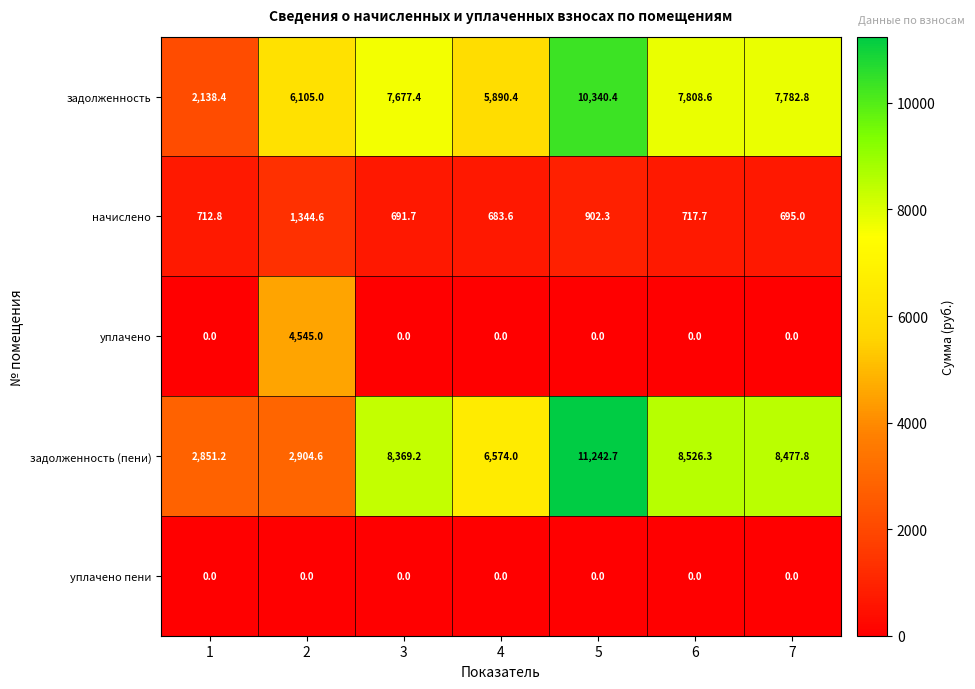

What is the highest value of the задолженность series?

10340.4